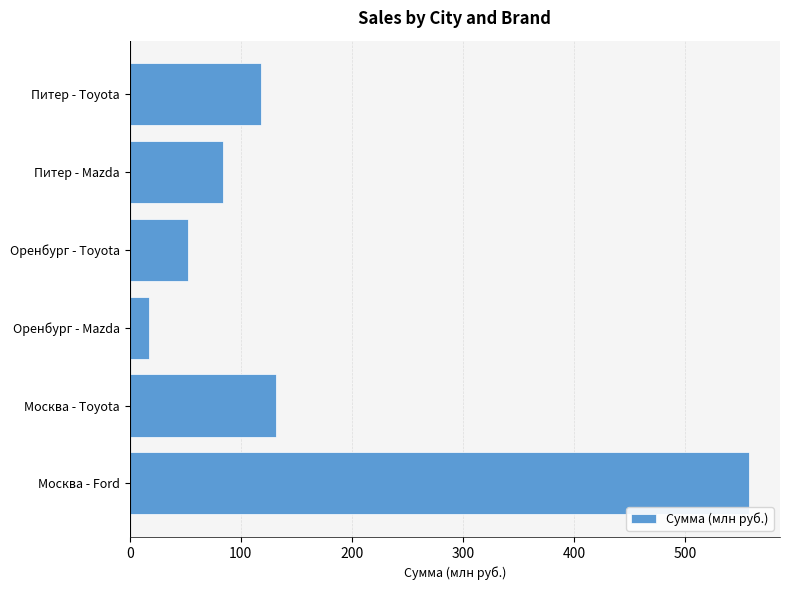

Does the chart contain stacked bars?

No